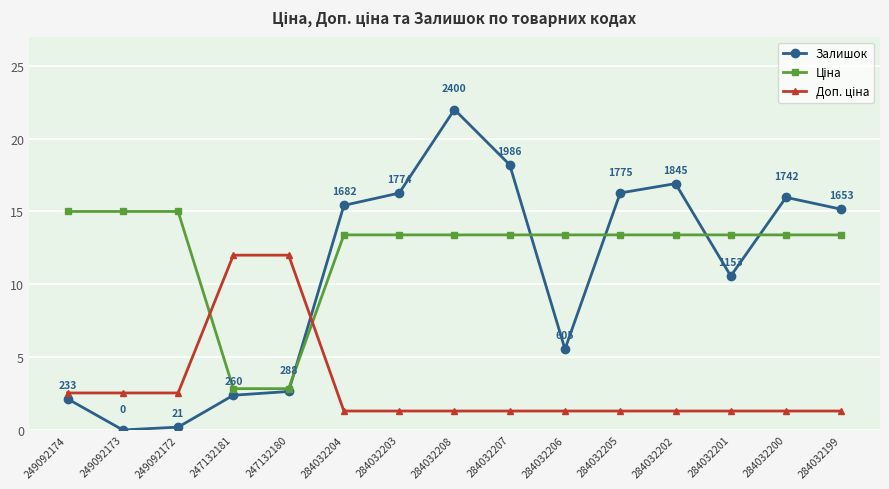

Count the number of data series in this chart.

3